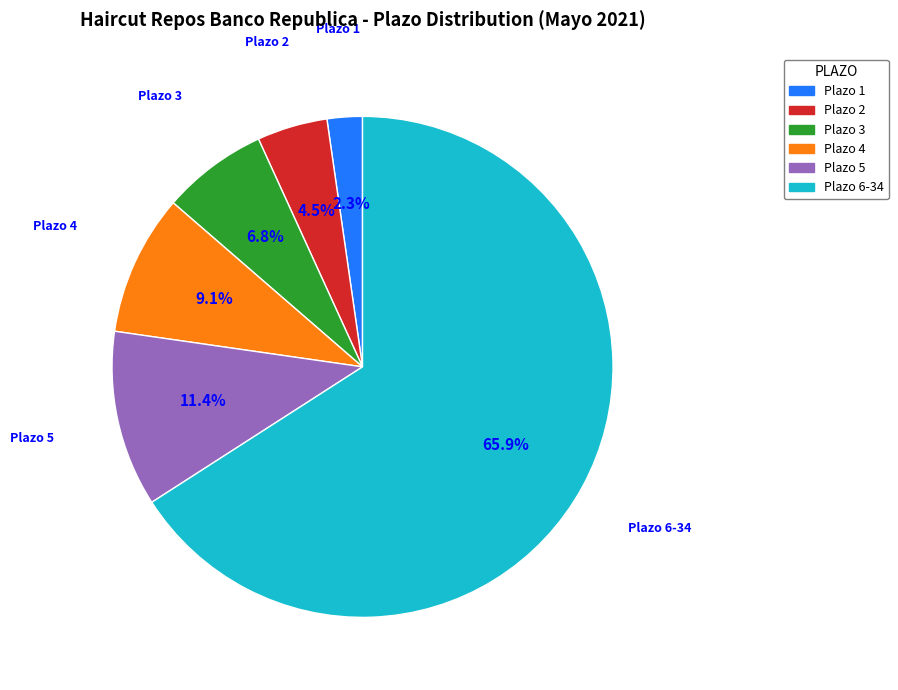

How much of the chart is everything except Plazo 6-34?

34.1%